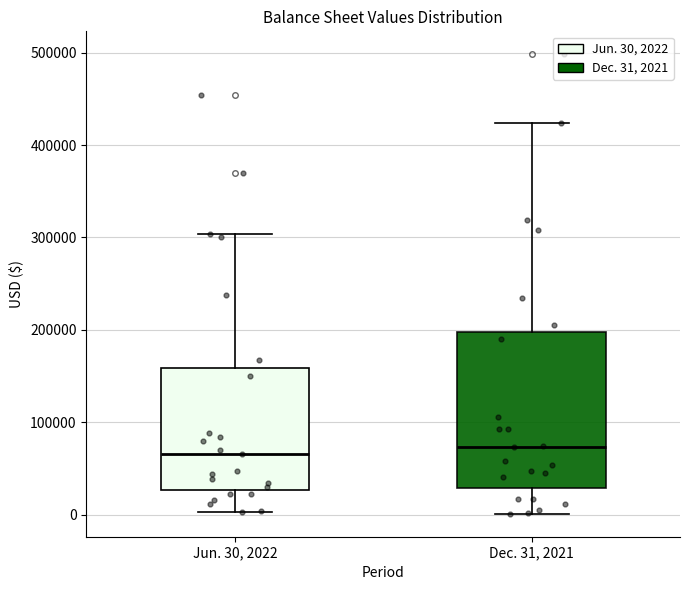

Which box is the tallest, from its lower edge to its upper edge?

Dec. 31, 2021